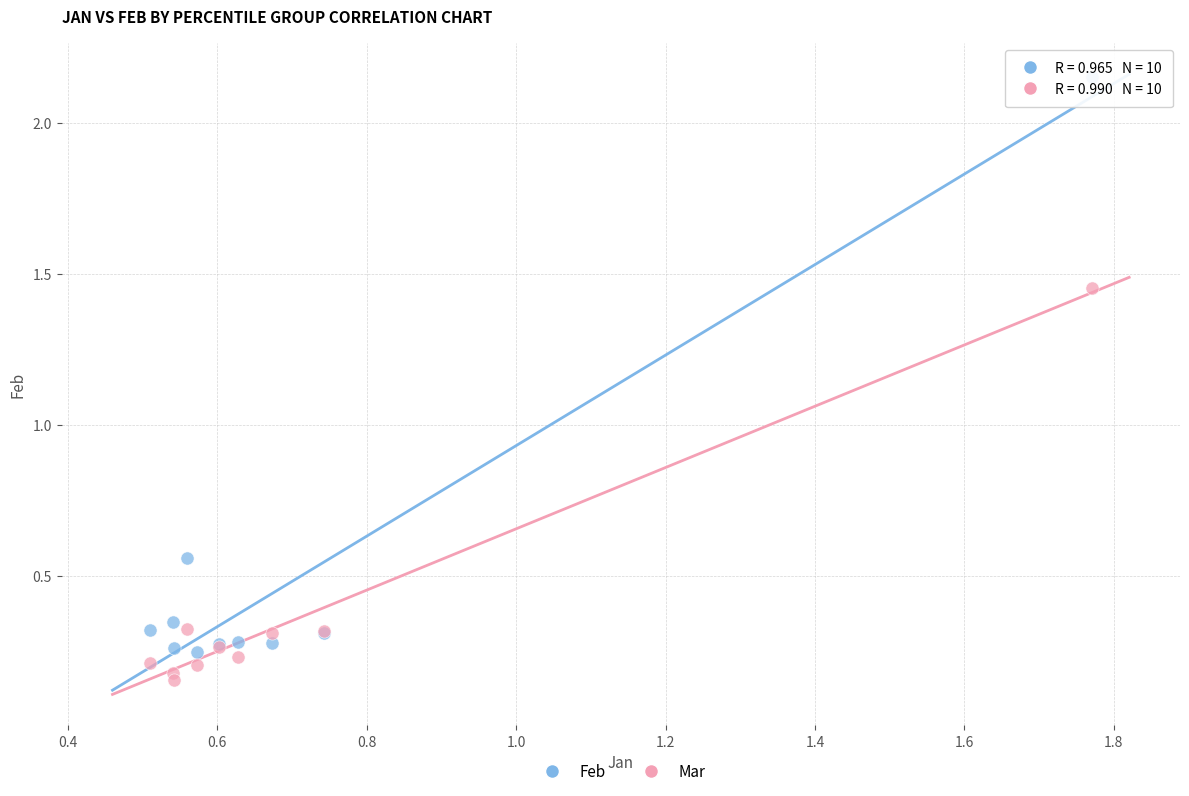

Which series reaches the minimum Y coordinate?

Mar